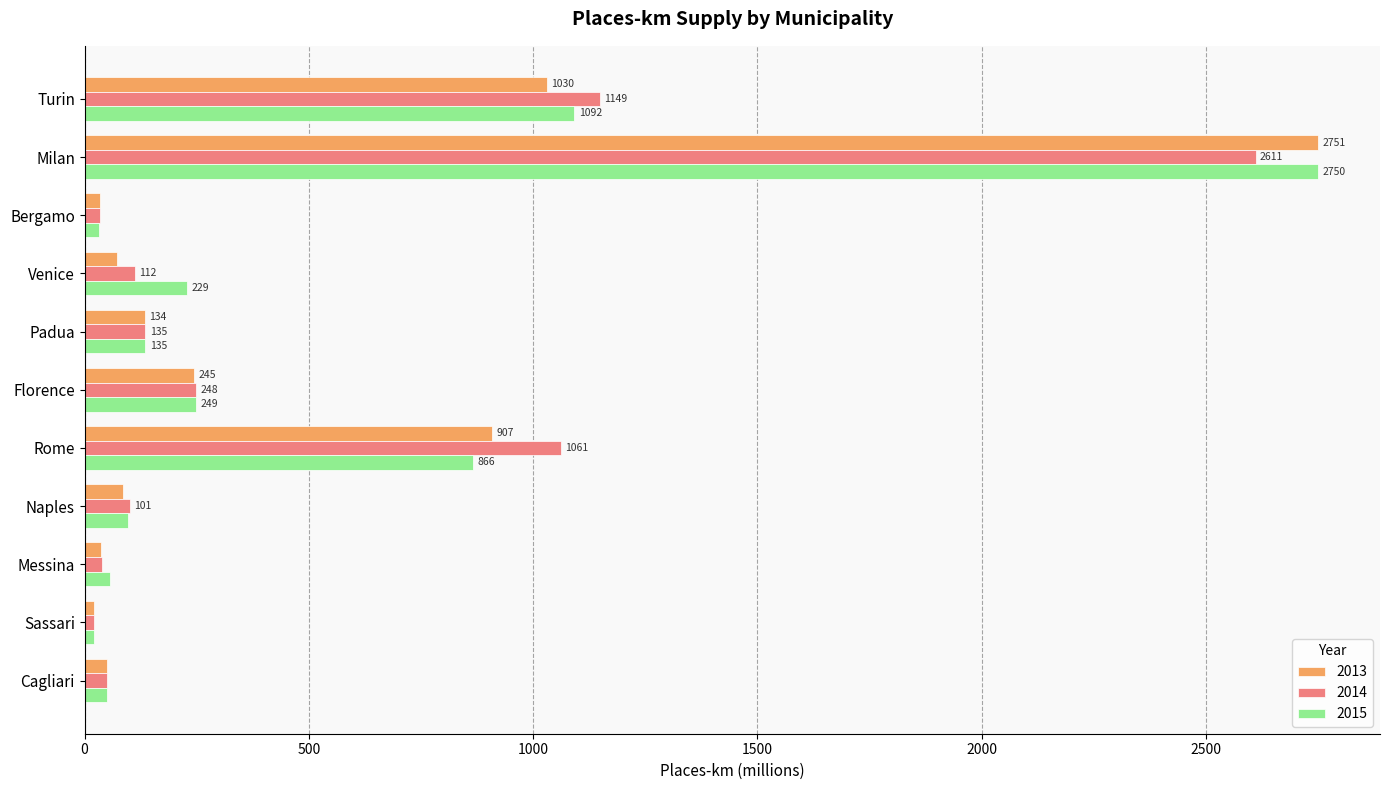

How many data points does each series have?

11